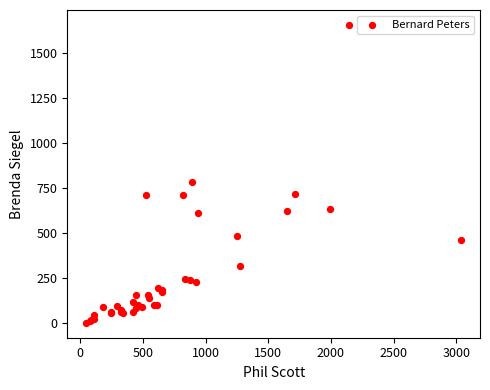

What Y value in the scatter plot is closest to 827?

784